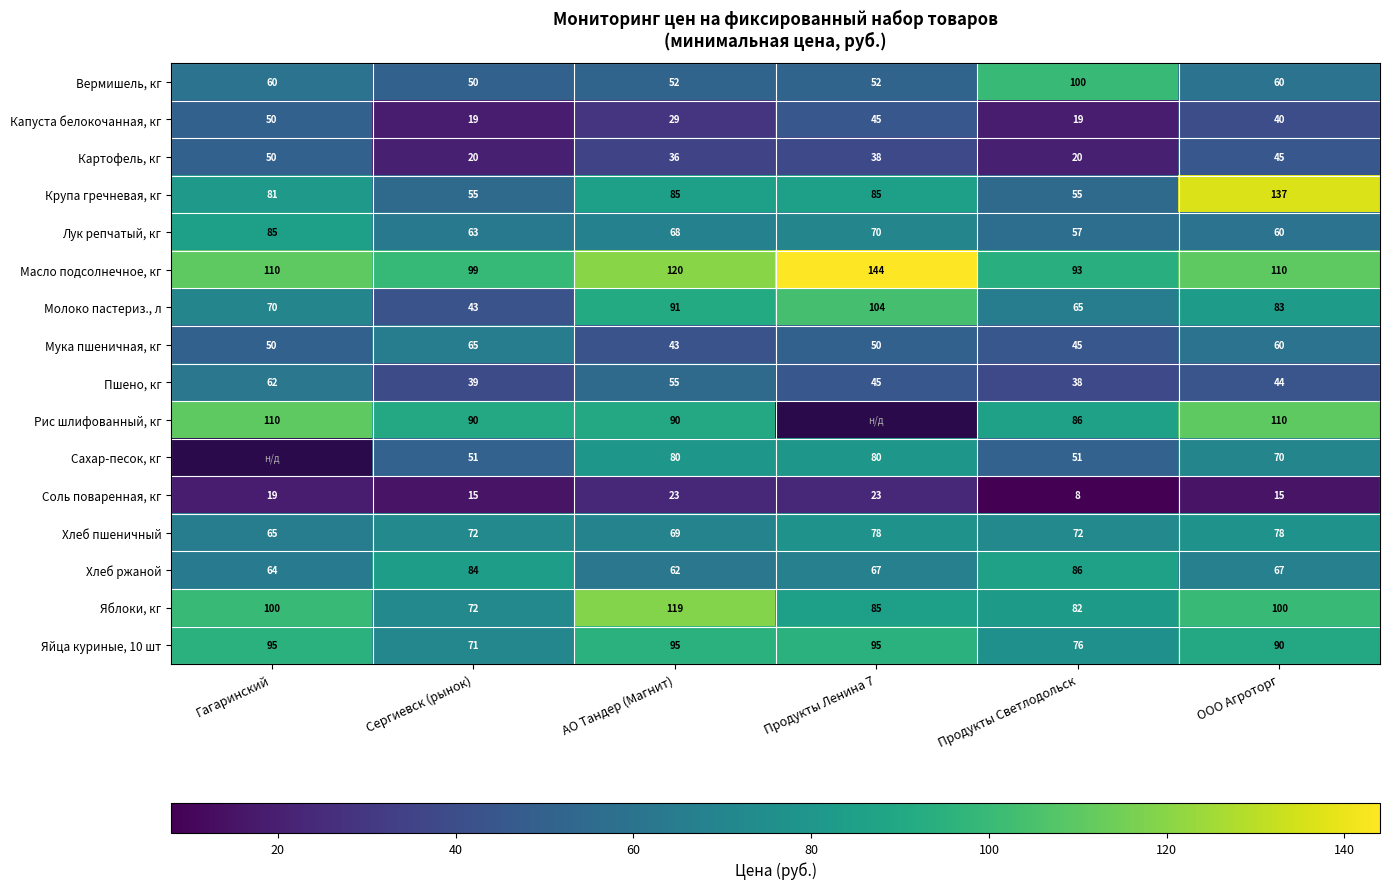

True or false: Лук репчатый, кг has a value of 46.4 at Гагаринский.

False